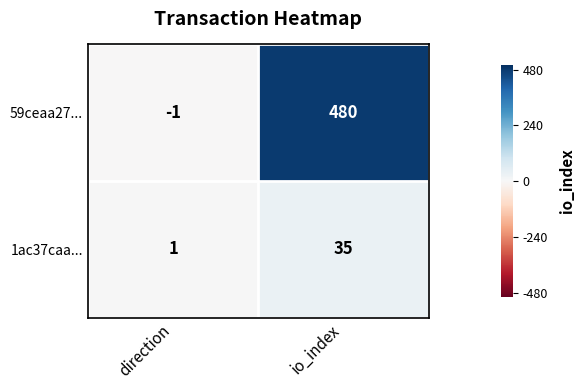

What is the difference between the maximum and minimum values in the 1ac37caa... series?

34